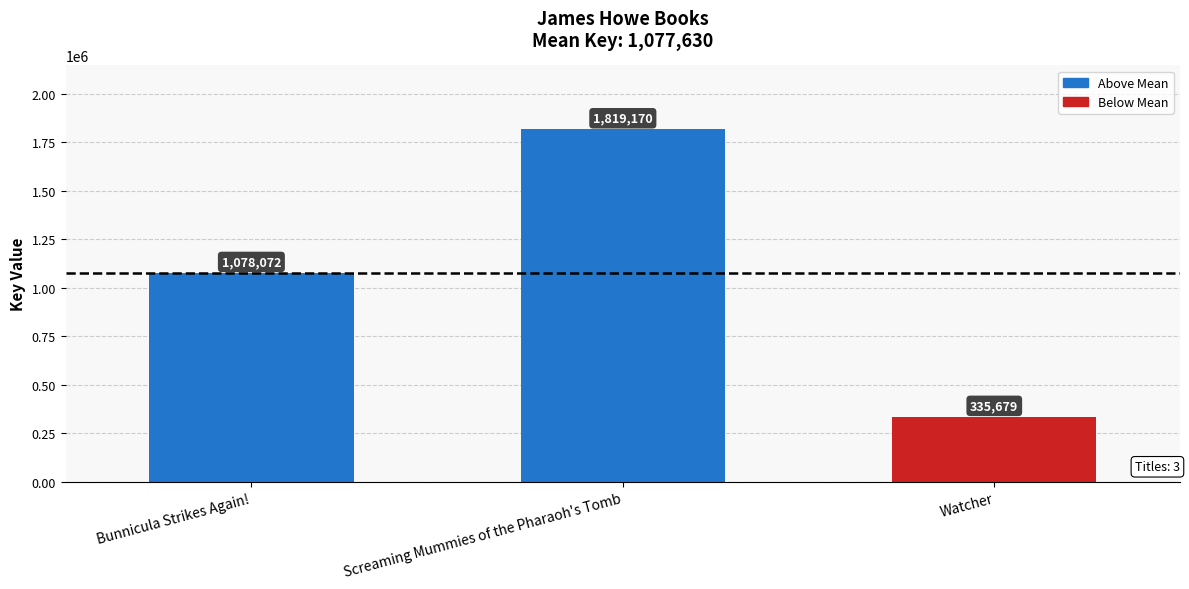

What is the greatest value displayed?

1819170